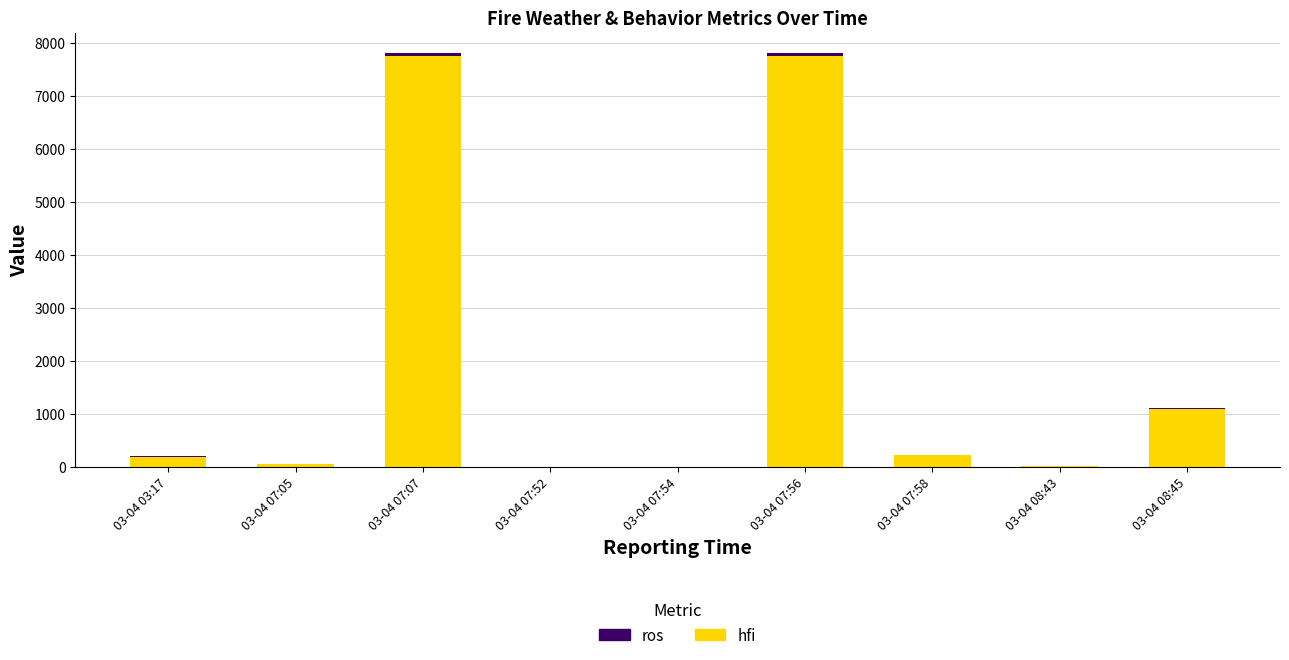

The value of hfi at 03-04 07:07 is 7752.0. True or false?

True